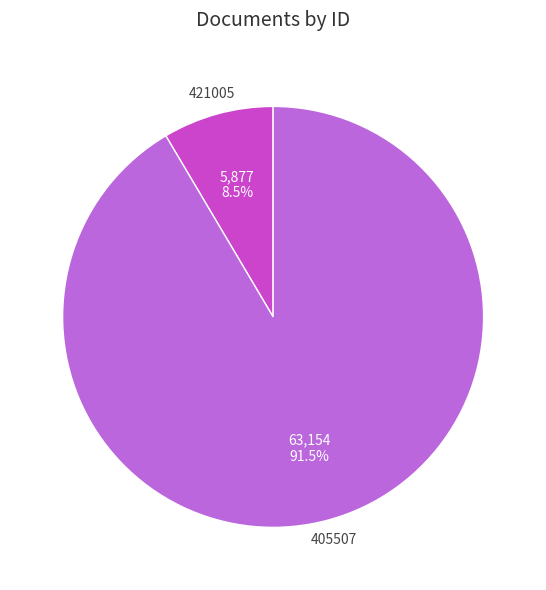

Rank the categories by value from lowest to highest.

421005, 405507